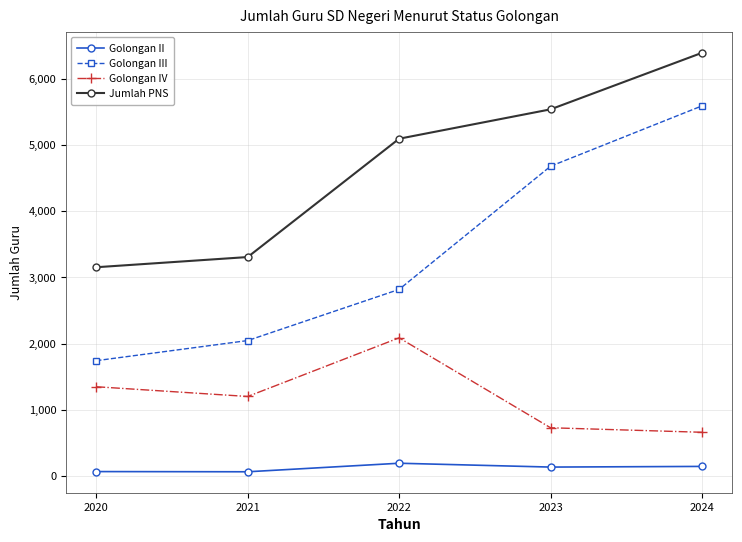

Which series has the largest total across all categories?

Jumlah PNS